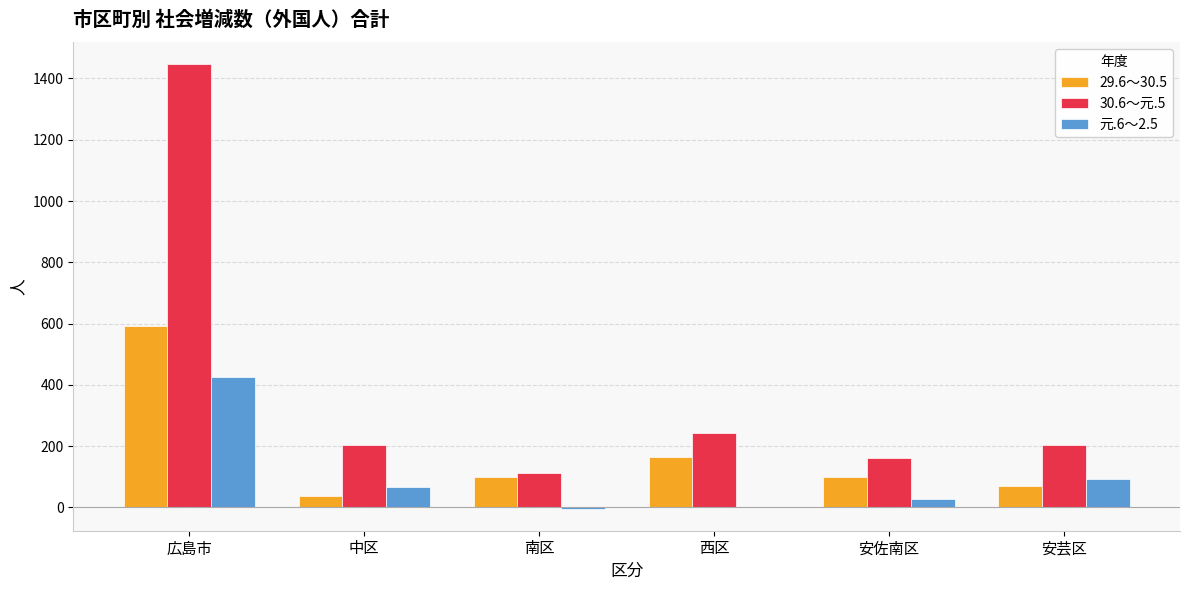

How many series are shown in this chart?

3